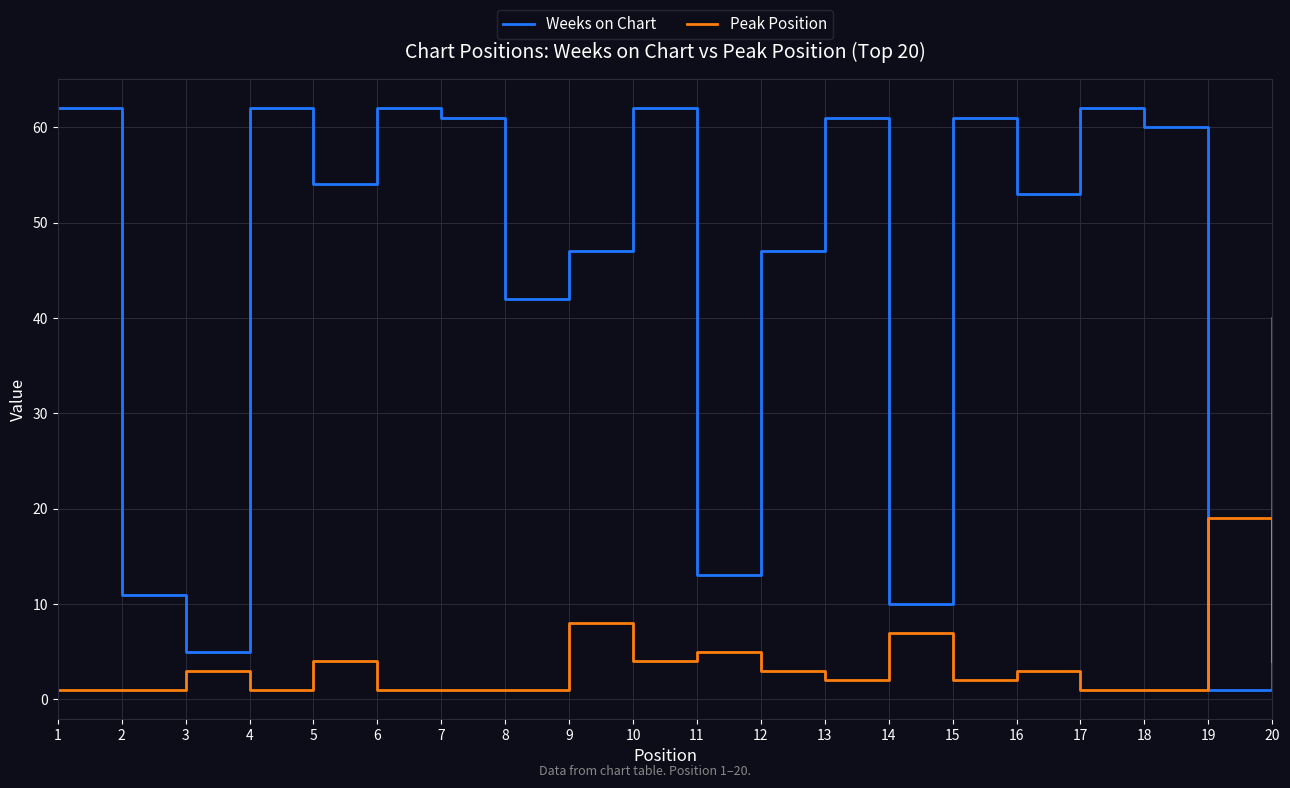

Does the chart have visible grid lines?

Yes